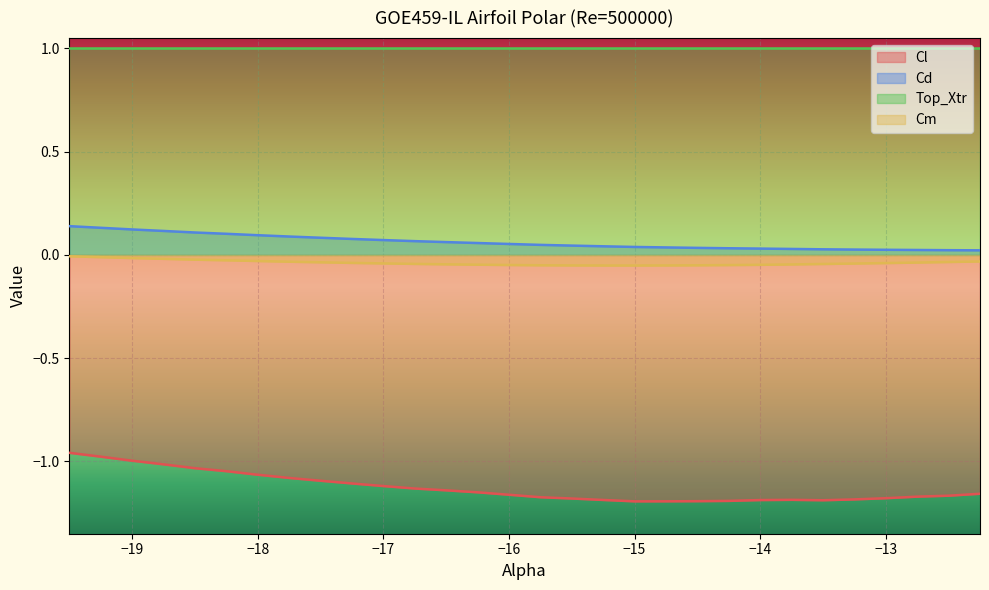

What is the greatest value displayed?

1.0